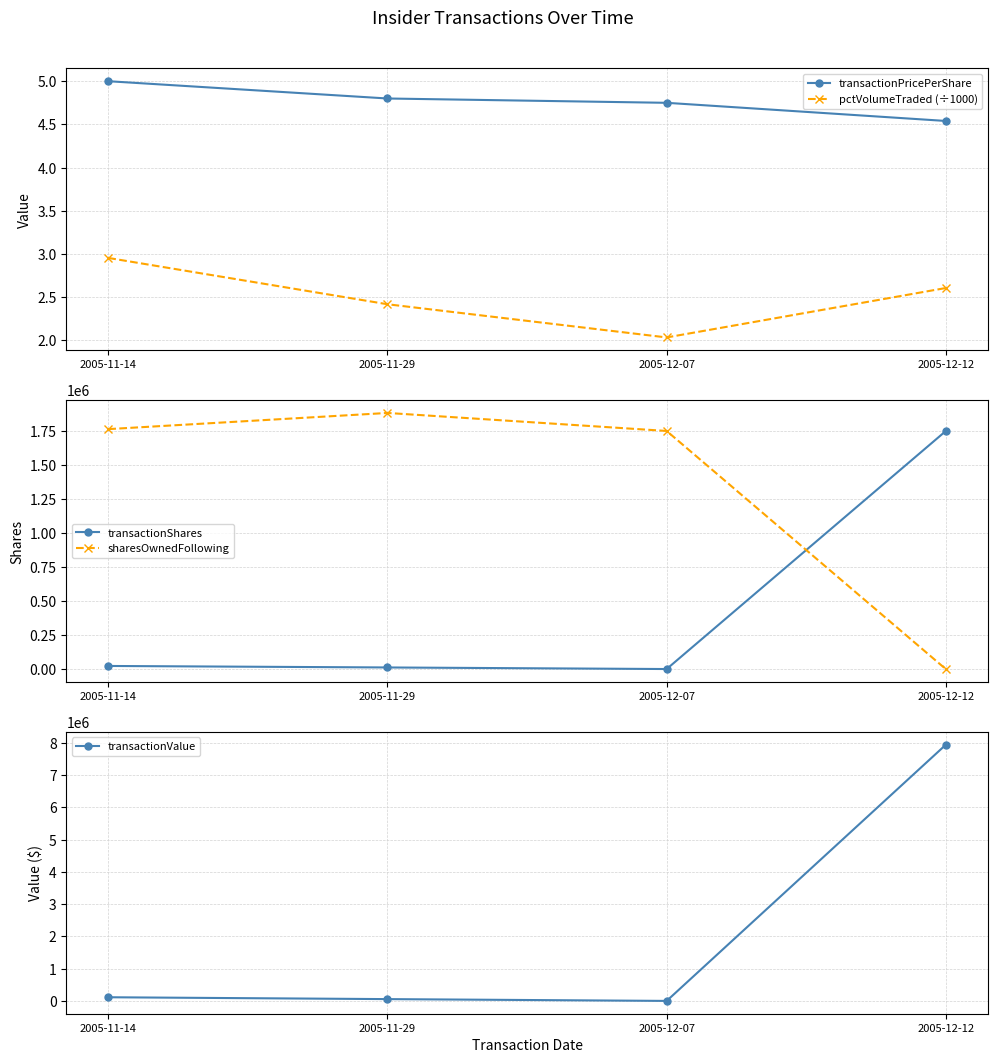

Is it true that transactionShares equals 12600.0 at 2005-11-29?

True